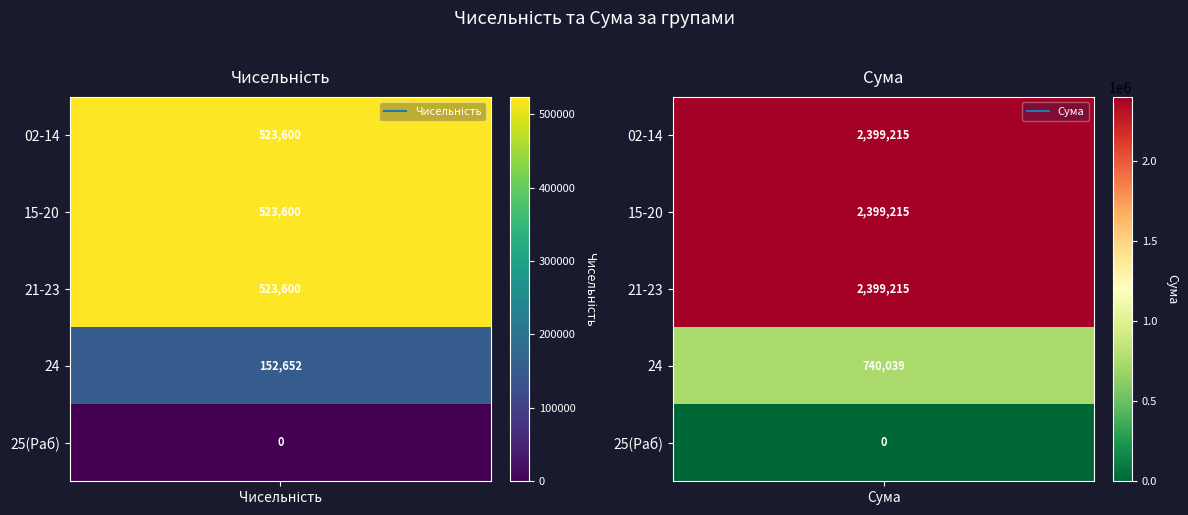

Reading left to right, list all the values displayed in this chart.

Чисельність: 523600.0	523600.0	523600.0	152652.0	0.0
Сума: 2399214.9	2399214.9	2399214.9	740038.7	0.0